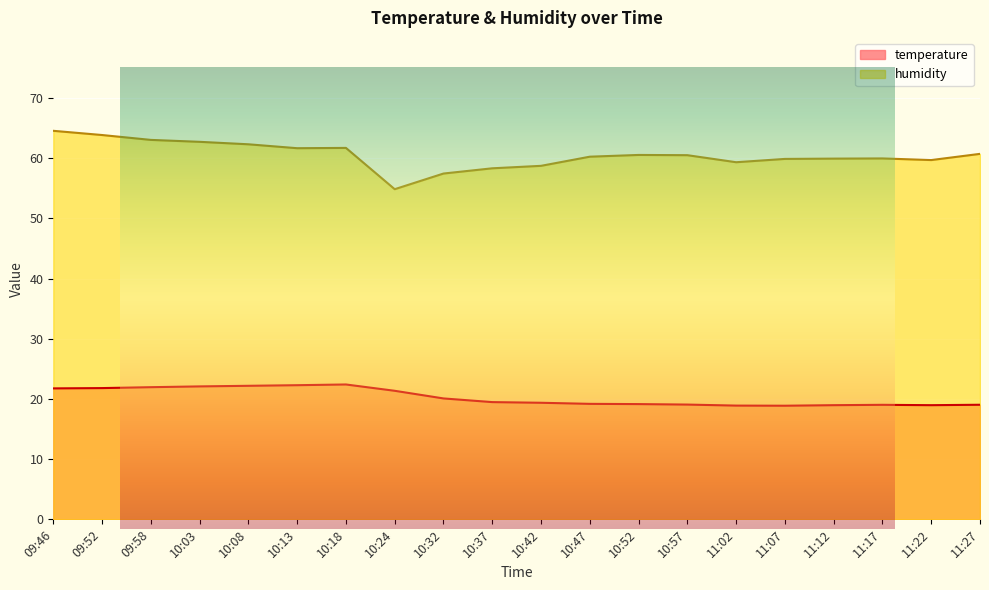

Rank the series by their maximum value, from lowest to highest.

temperature, humidity